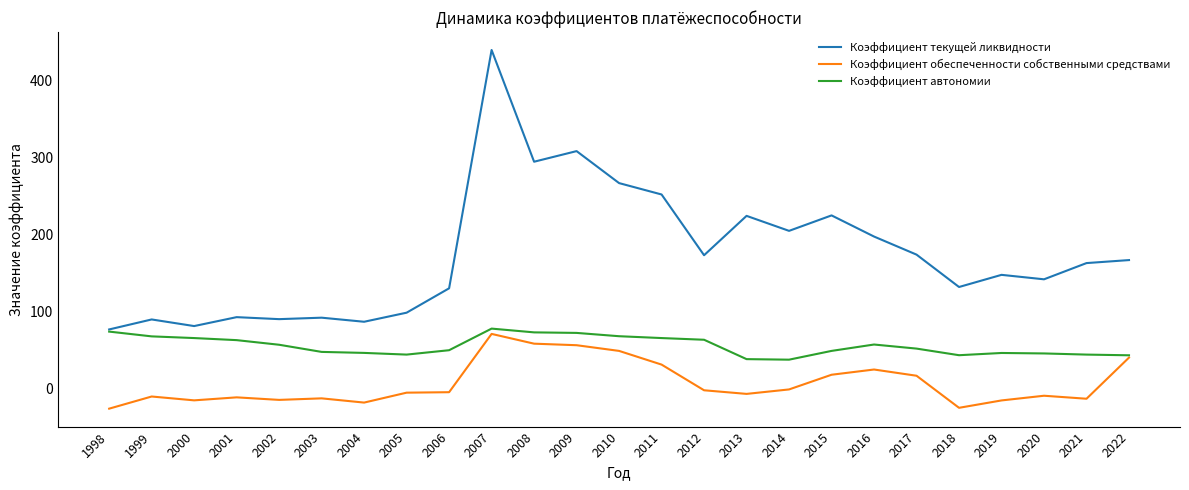

What is the difference between the maximum and second lowest values in the Коэффициент обеспеченности собственными средствами series?

96.1